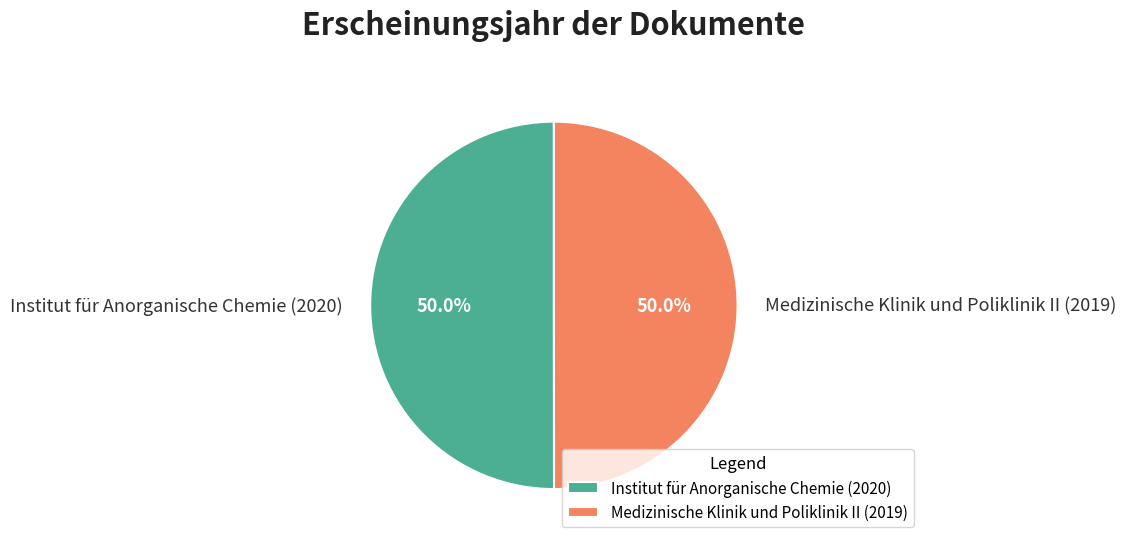

To the nearest percent, what percentage of the pie is Medizinische Klinik und Poliklinik II (2019)?

50%